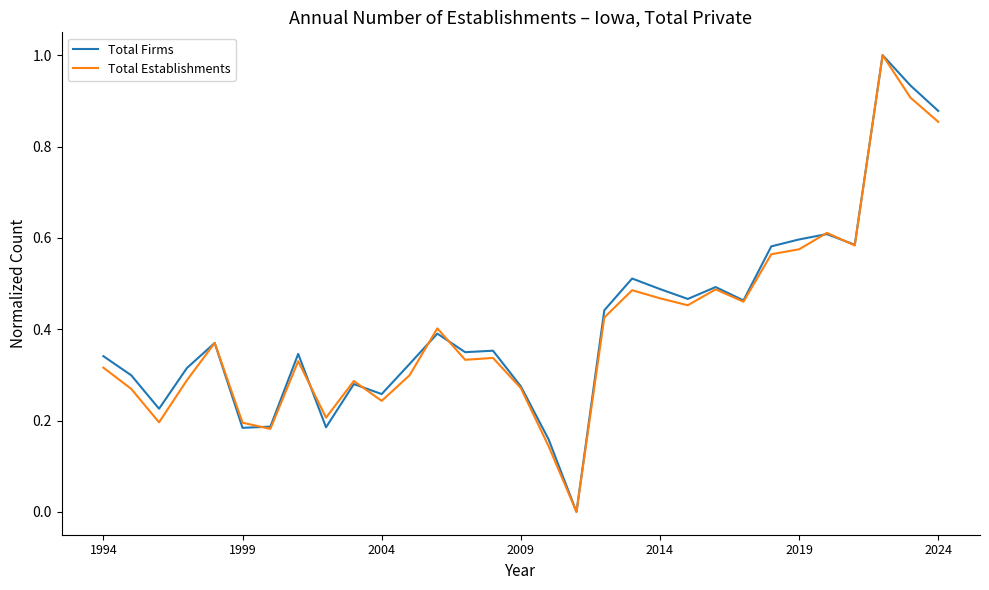

What is the highest value of the Total Establishments series?

1.0